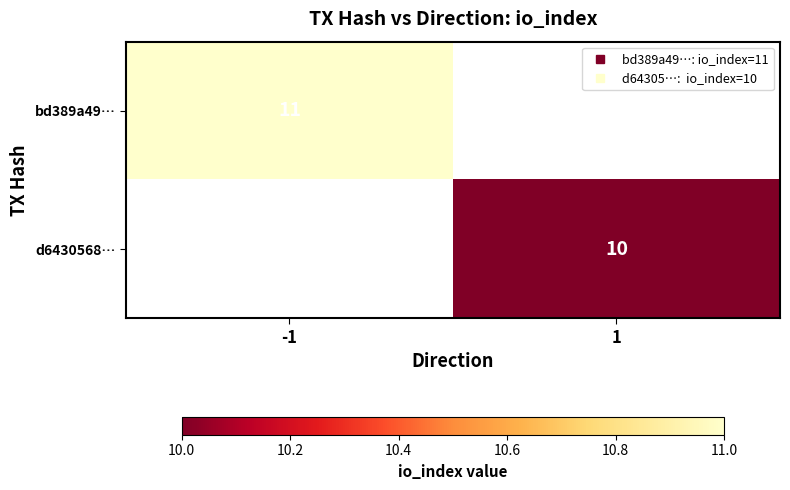

What is the greatest value displayed?

11.0